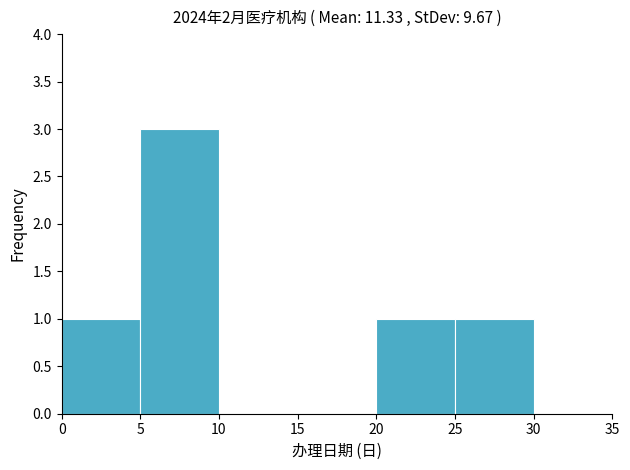

Reading left to right, list every bar in this chart as the range it spans on the x-axis followed by its height. The values are not printed on the chart, so give them approximately, as read against the axis.

0 to 5: 1
5 to 10: 3
10 to 15: 0
15 to 20: 0
20 to 25: 1
25 to 30: 1